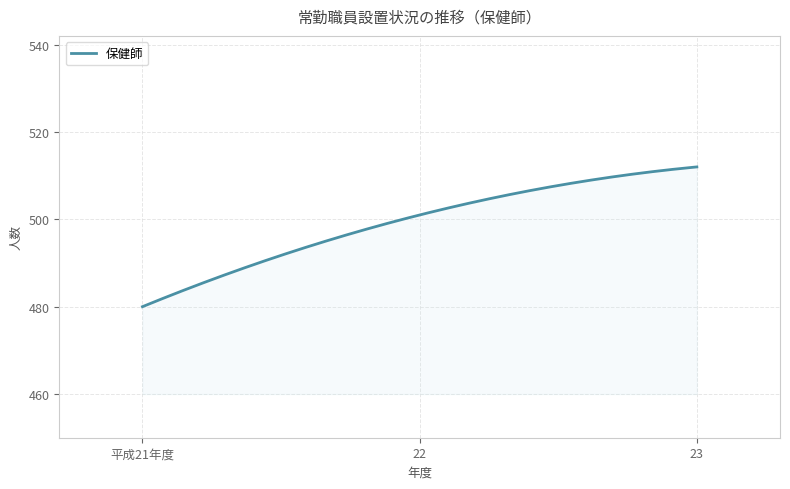

What is the difference between the maximum and minimum values?

32.0